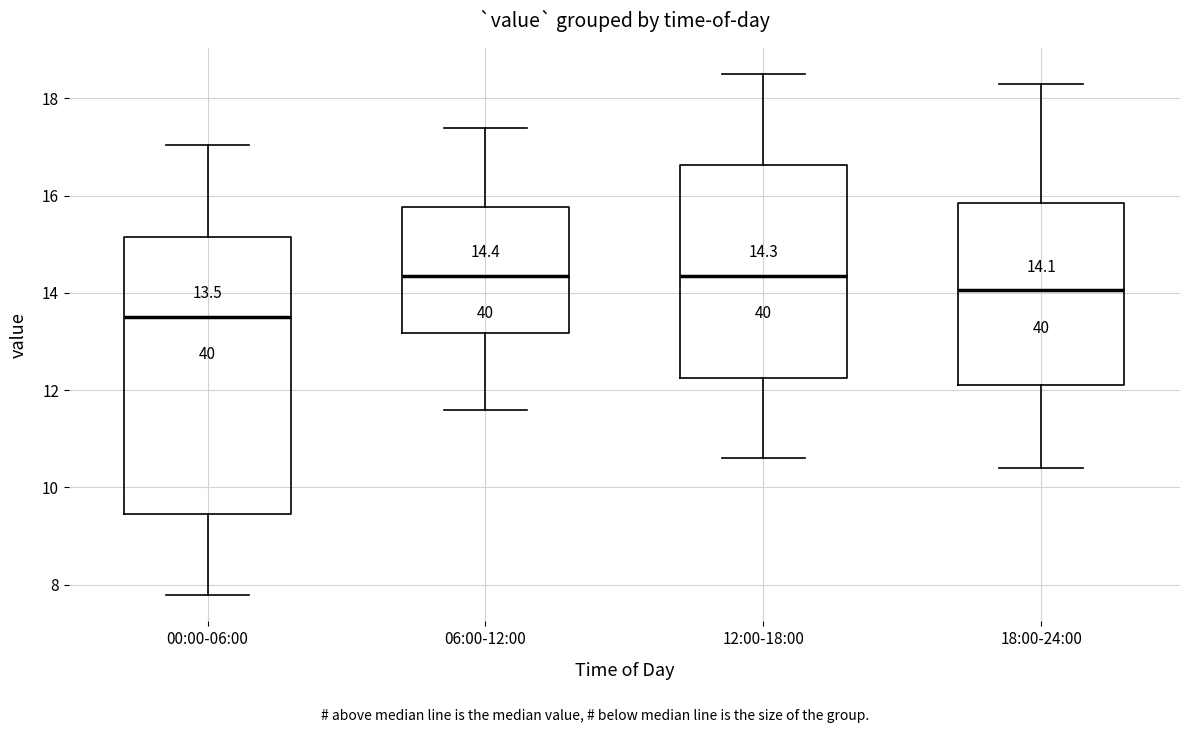

Which box's median line is the lowest?

00:00-06:00